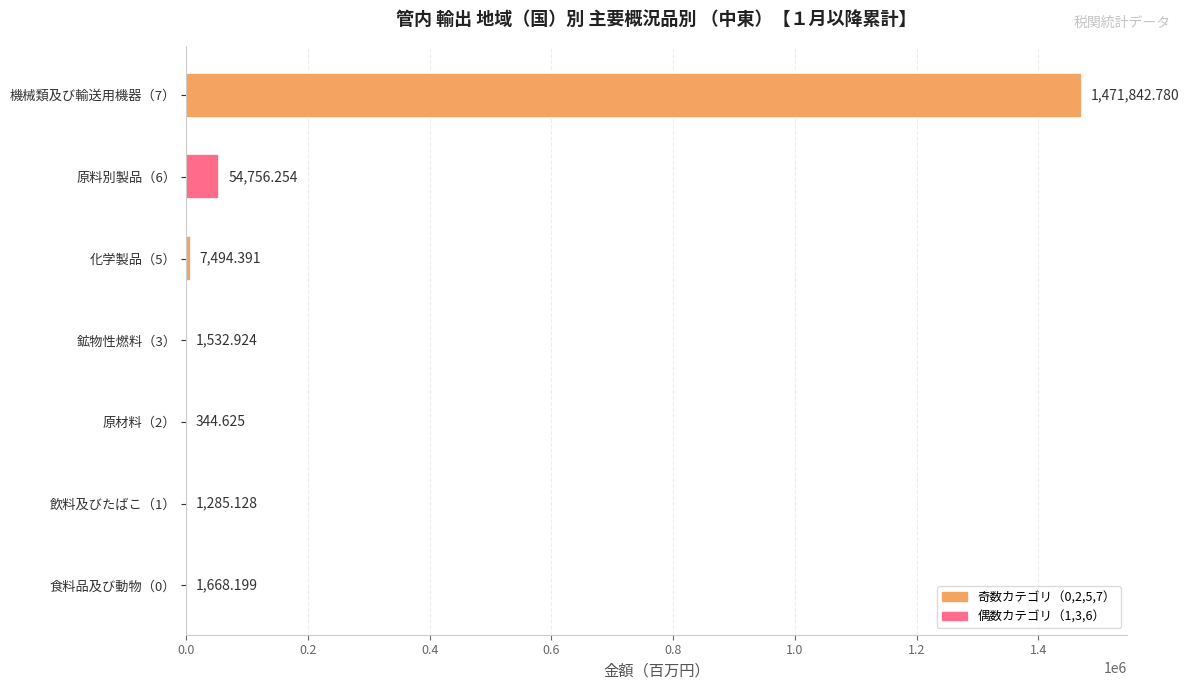

Count the number of categories in the chart.

7